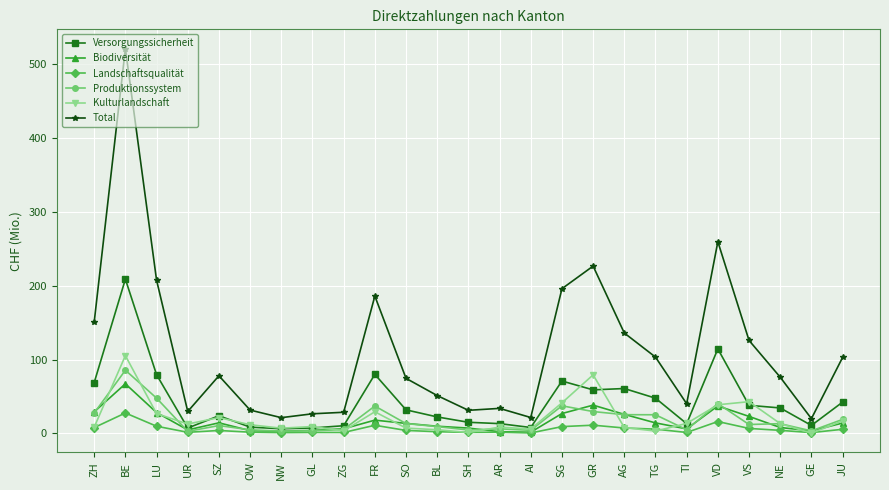

How many distinct data groups are displayed?

6